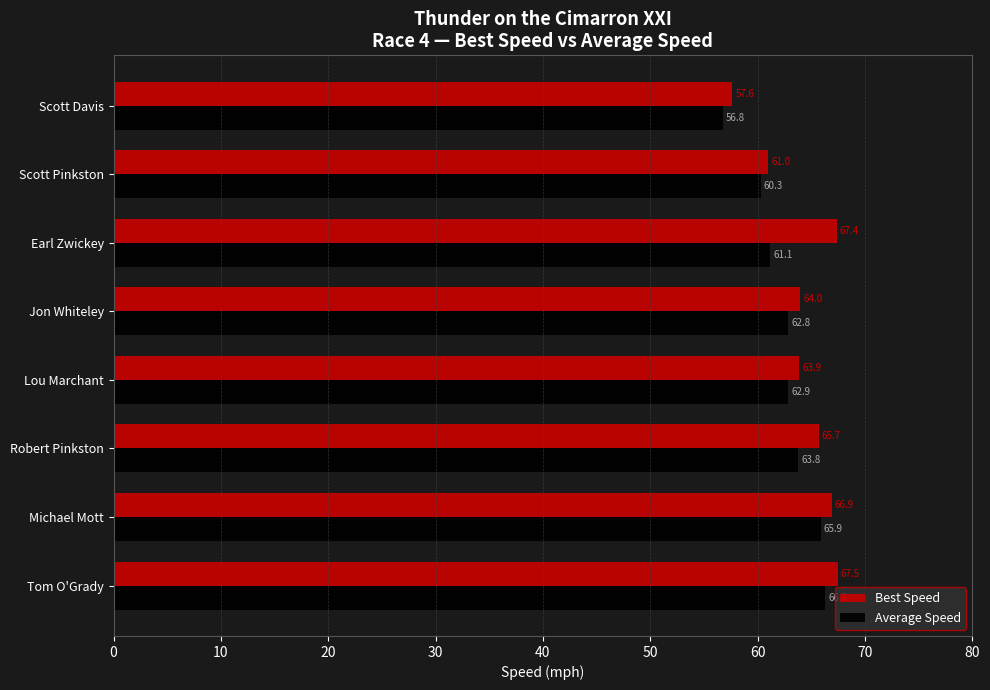

What are all the series names shown in the legend?

Best Speed, Average Speed